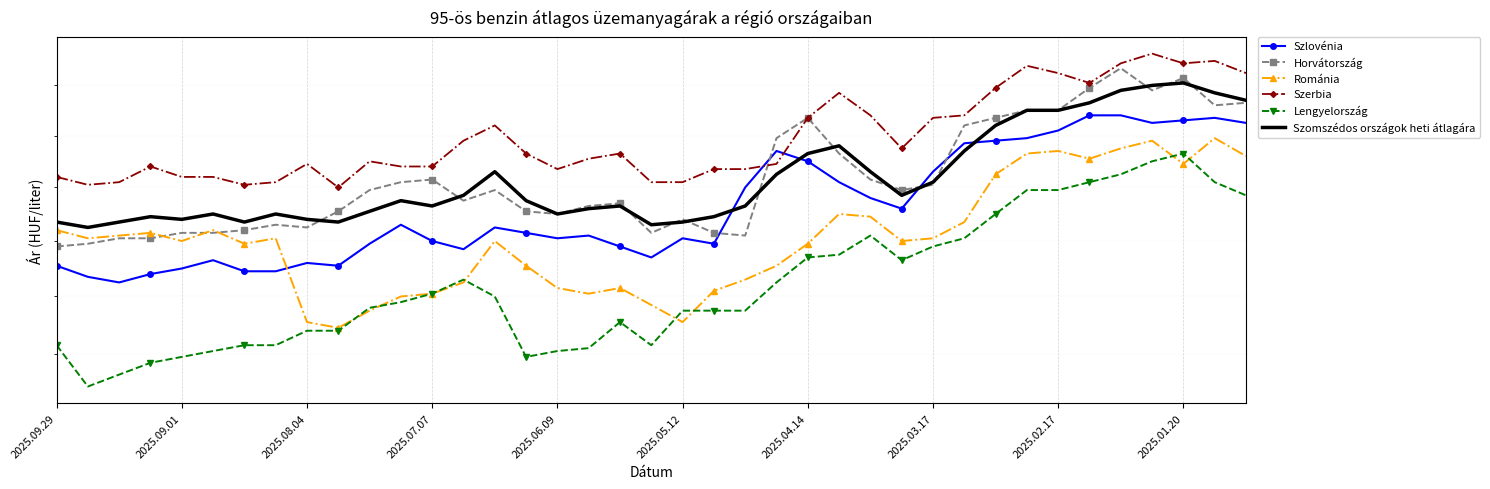

What is the difference between the second highest and minimum values in the Szerbia series?

50